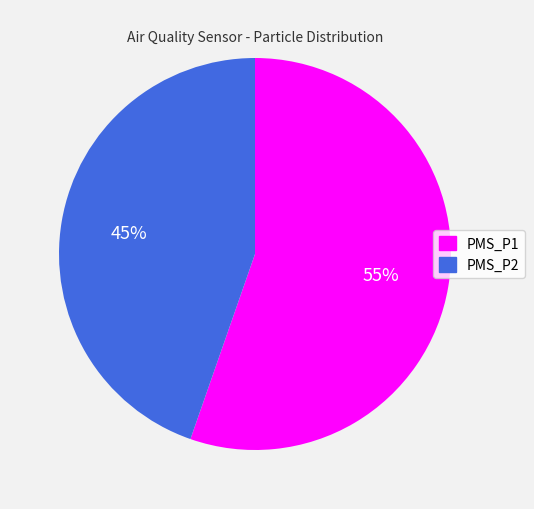

To the nearest percent, what is the combined percentage of PMS_P1 and PMS_P2?

100%